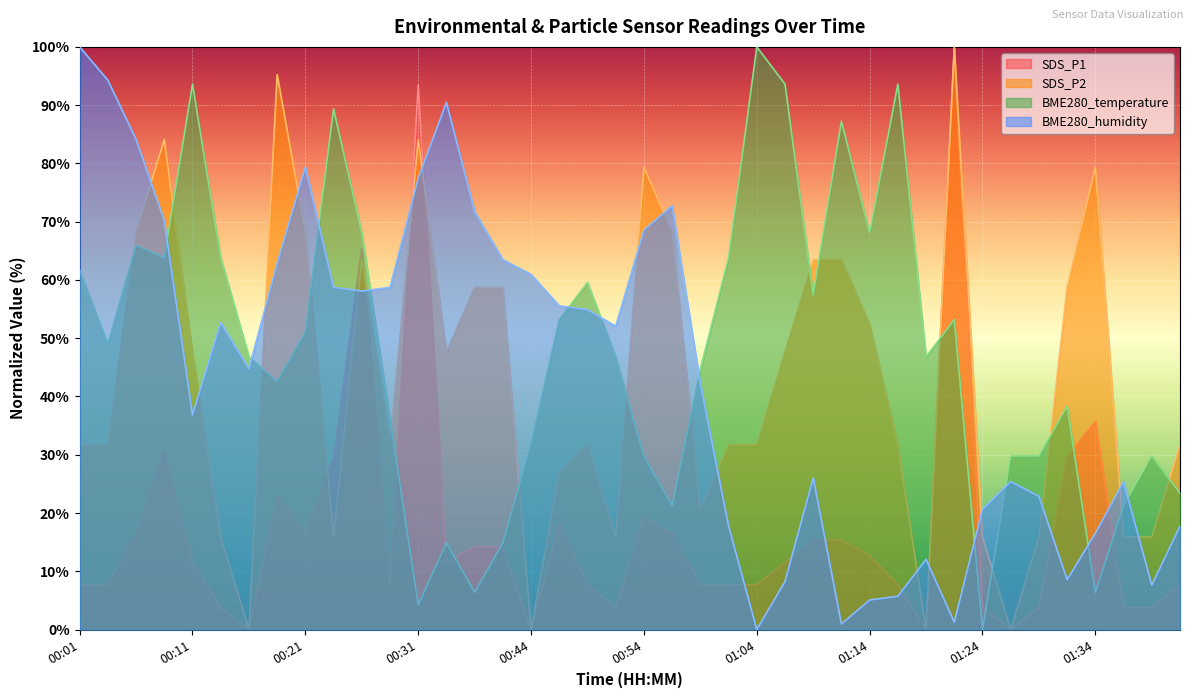

What are all the series names shown in the legend?

SDS_P1, SDS_P2, BME280_temperature, BME280_humidity